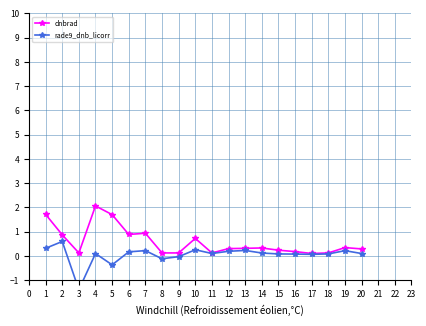

Where is the first local minimum for dnbrad?

3